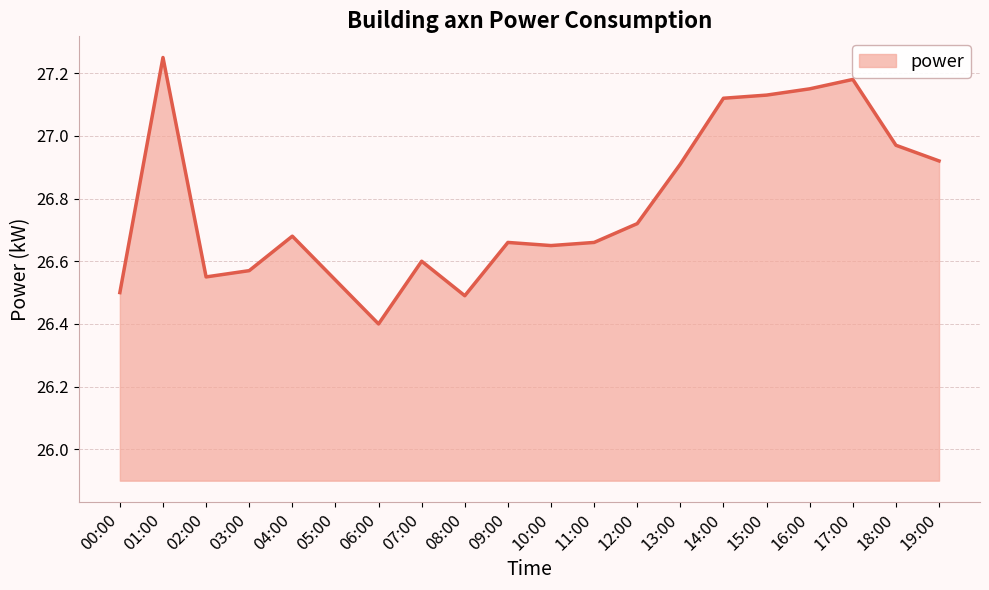

What position from the left is 13:00?

14